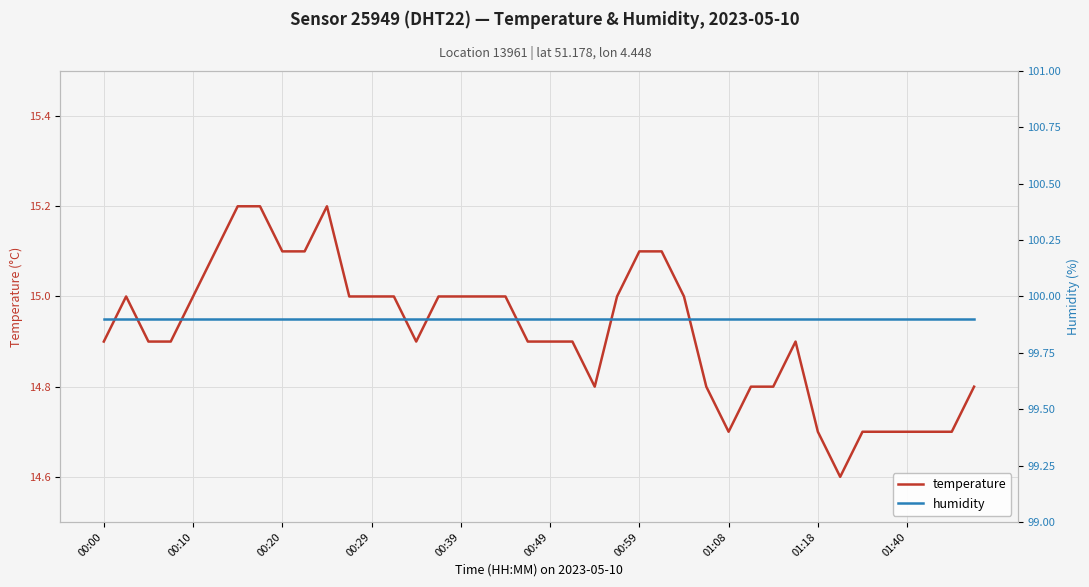

What is the lowest value of the temperature series?

14.6